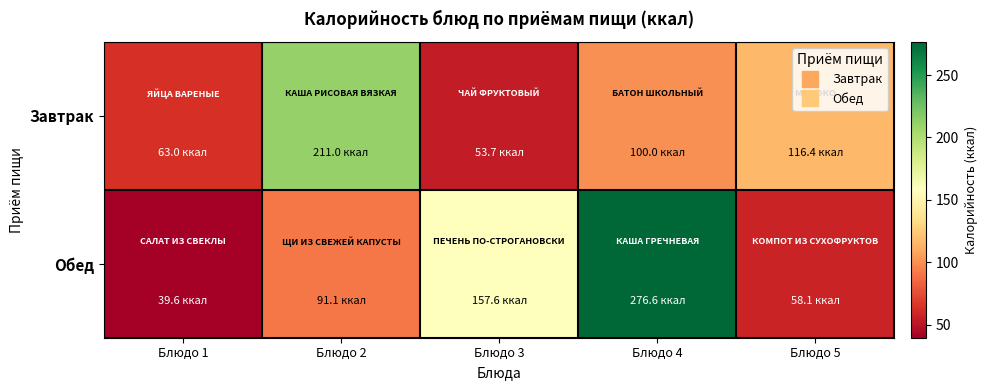

Rank the series by their average value, from highest to lowest.

Обед, Завтрак